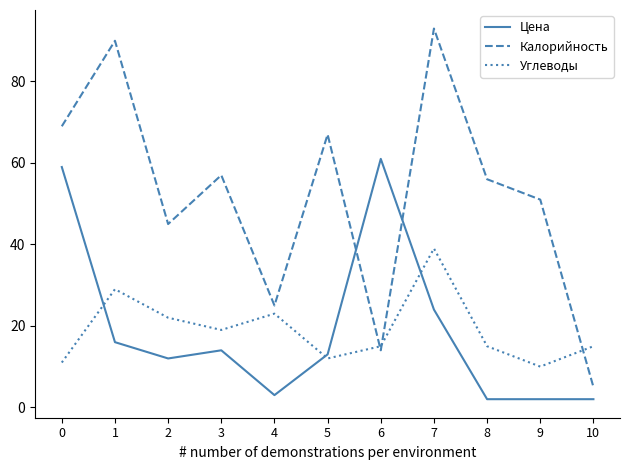

Reading left to right, list all the values displayed in this chart.

Цена: 0=59	1=16	2=12	3=14	4=3	5=13	6=61	7=24	8=2	9=2	10=2
Калорийность: 0=69	1=90	2=45	3=57	4=25	5=67	6=14	7=93	8=56	9=51	10=5
Углеводы: 0=11	1=29	2=22	3=19	4=23	5=12	6=15	7=39	8=15	9=10	10=15